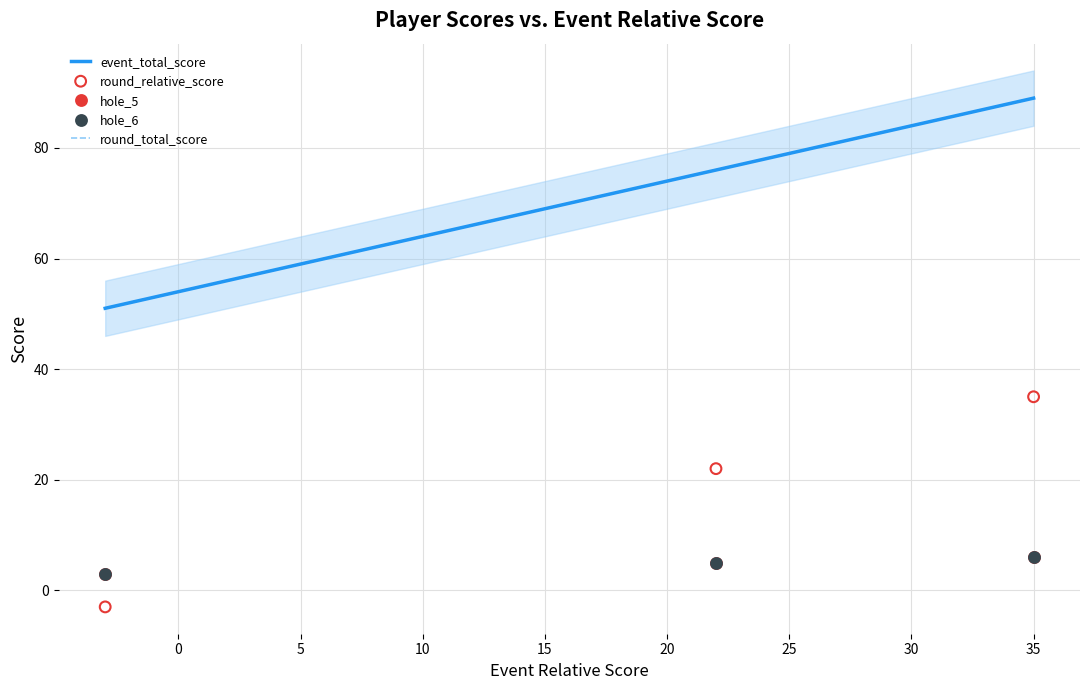

Which series has the largest total across all categories?

event_total_score